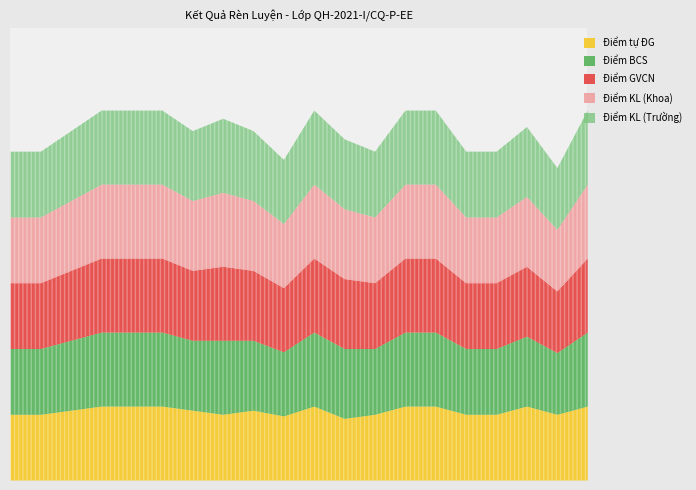

What is the label of the 15th point from the left?

Lê Quang Kiên